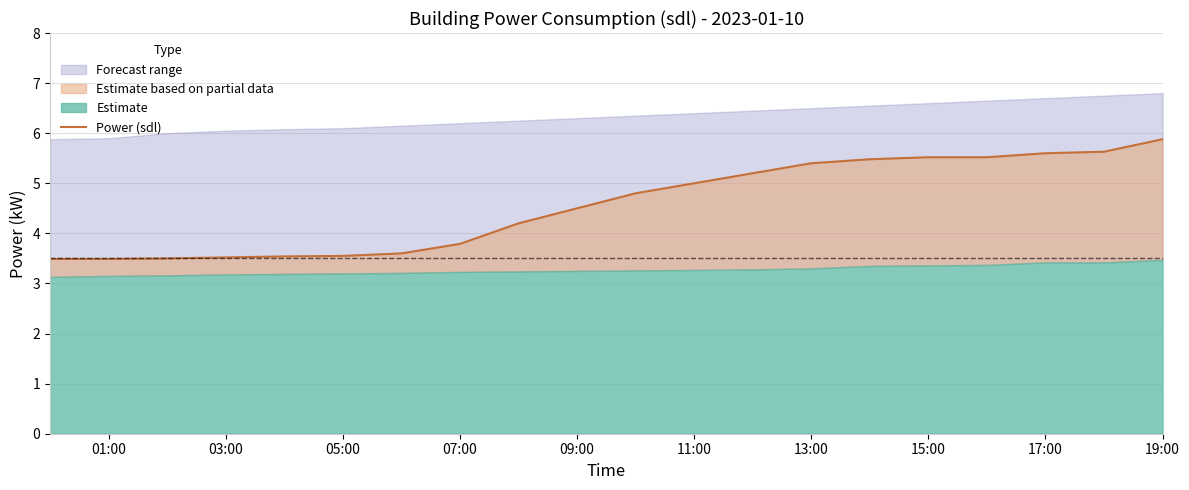

What is the label of the 14th point from the left?

13:00